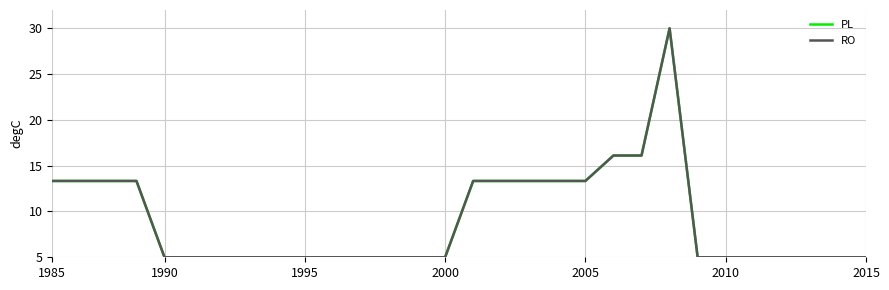

List the series in order of their peak value, highest first.

PL, RO